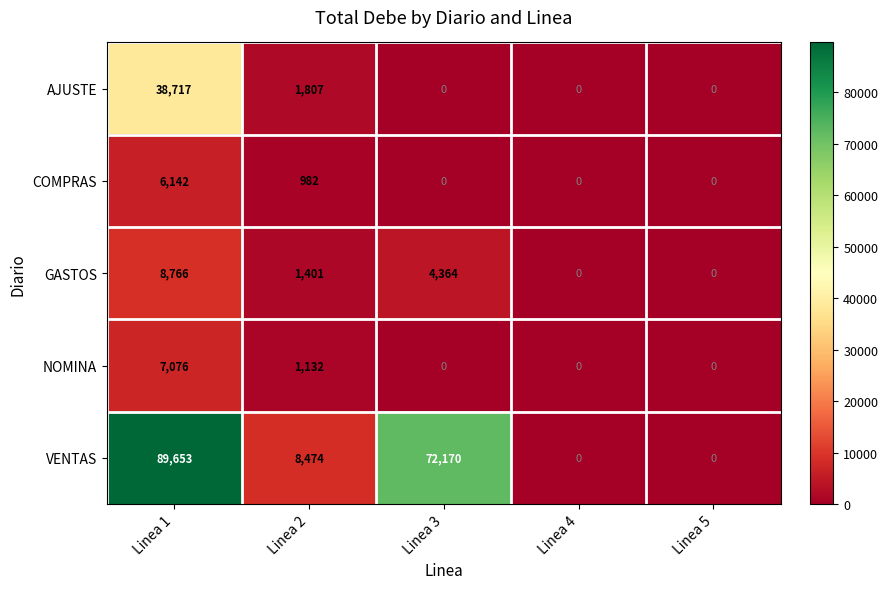

Reading left to right, transcribe all the data shown in this chart.

AJUSTE: 38717	1807	0	0	0
COMPRAS: 6142	982	0	0	0
GASTOS: 8766	1401	4364	0	0
NOMINA: 7076	1132	0	0	0
VENTAS: 89653	8474	72170	0	0